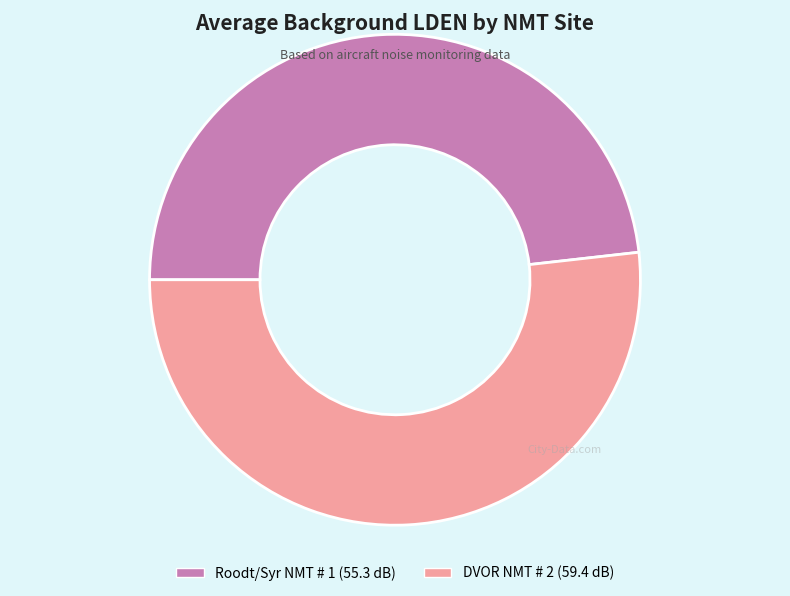

Does any single category account for the majority?

Yes